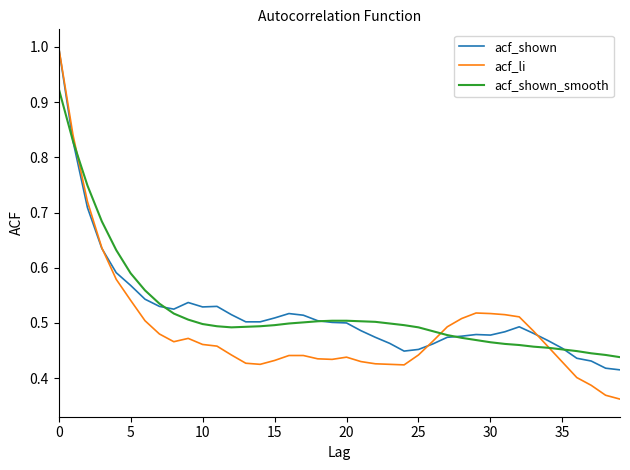

Does the chart display data point markers on the line(s)?

No